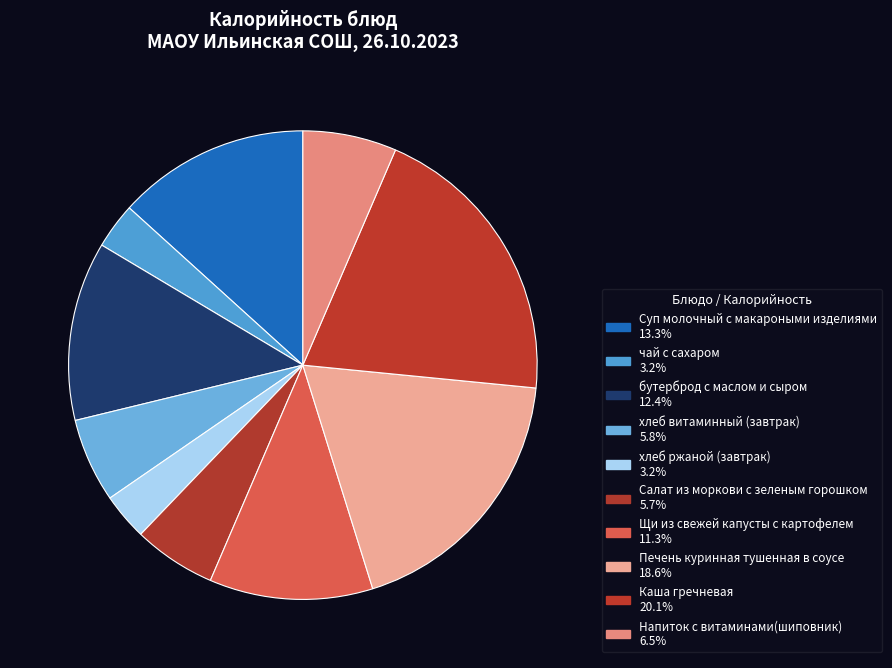

Is there any slice that represents more than half of the pie?

No